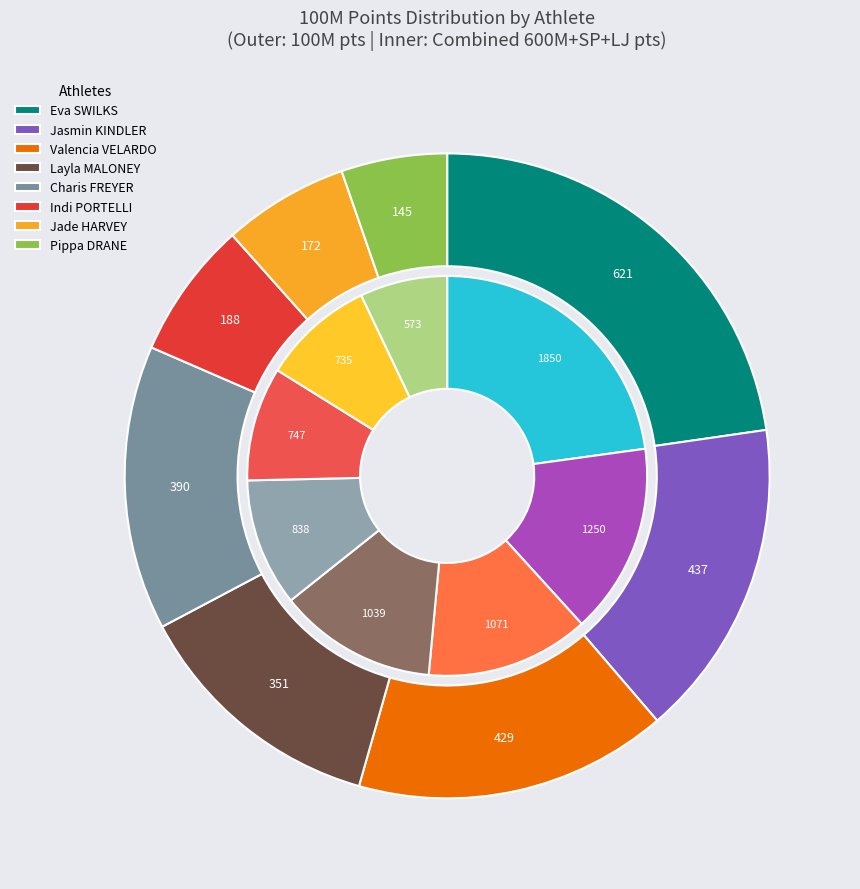

How many segments does this pie chart have?

8